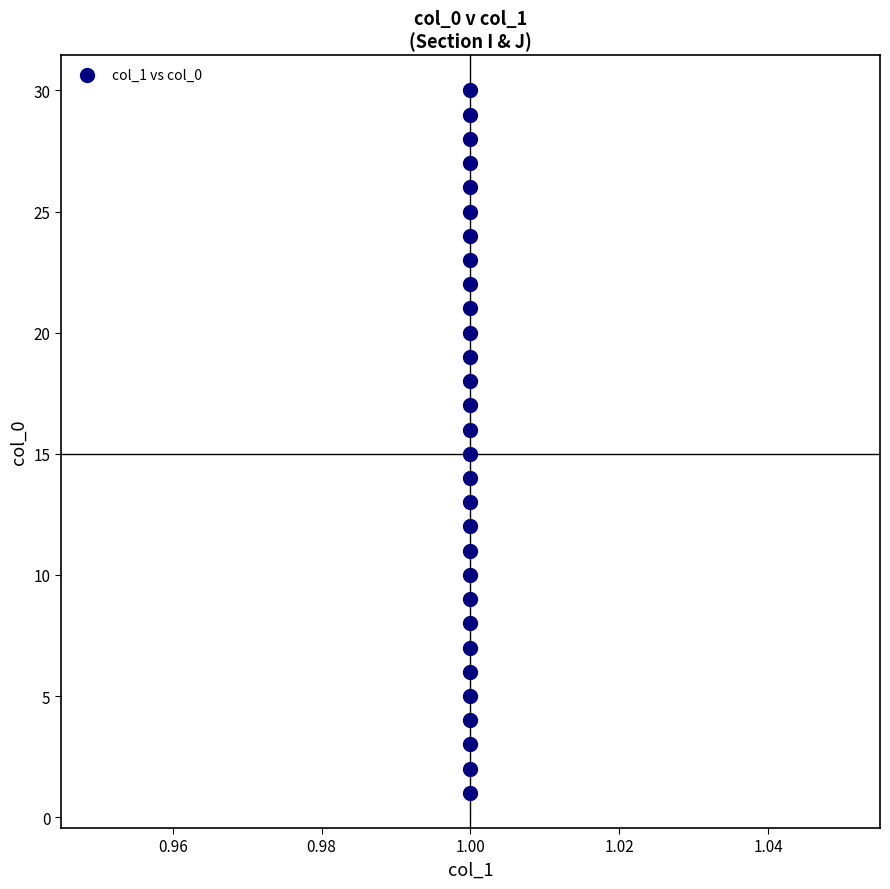

What is the range of Y values (max minus min)?

29